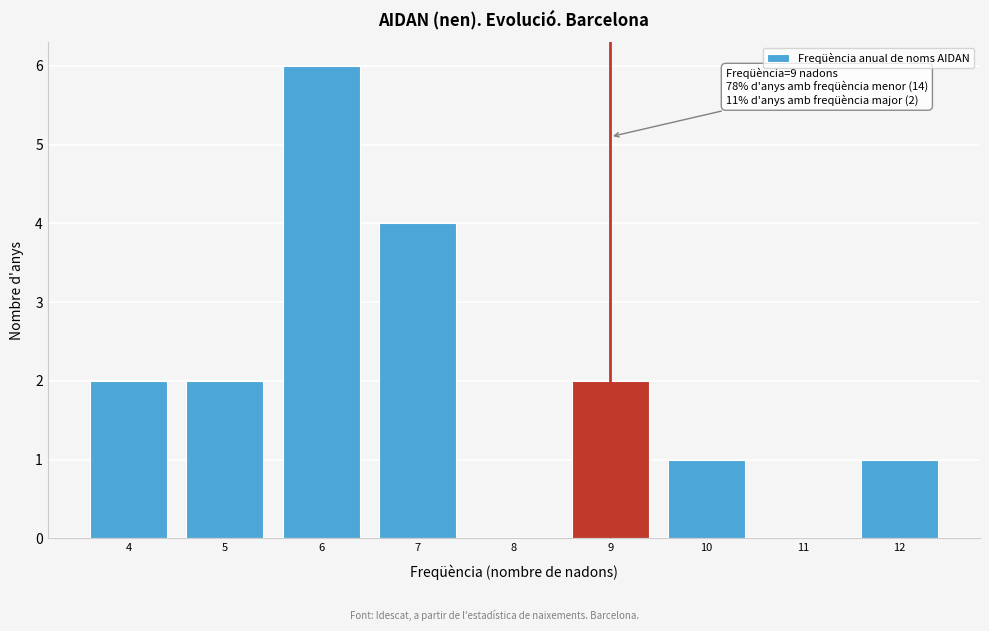

Over which range of the x-axis is the bar tallest?

5.5 to 6.5